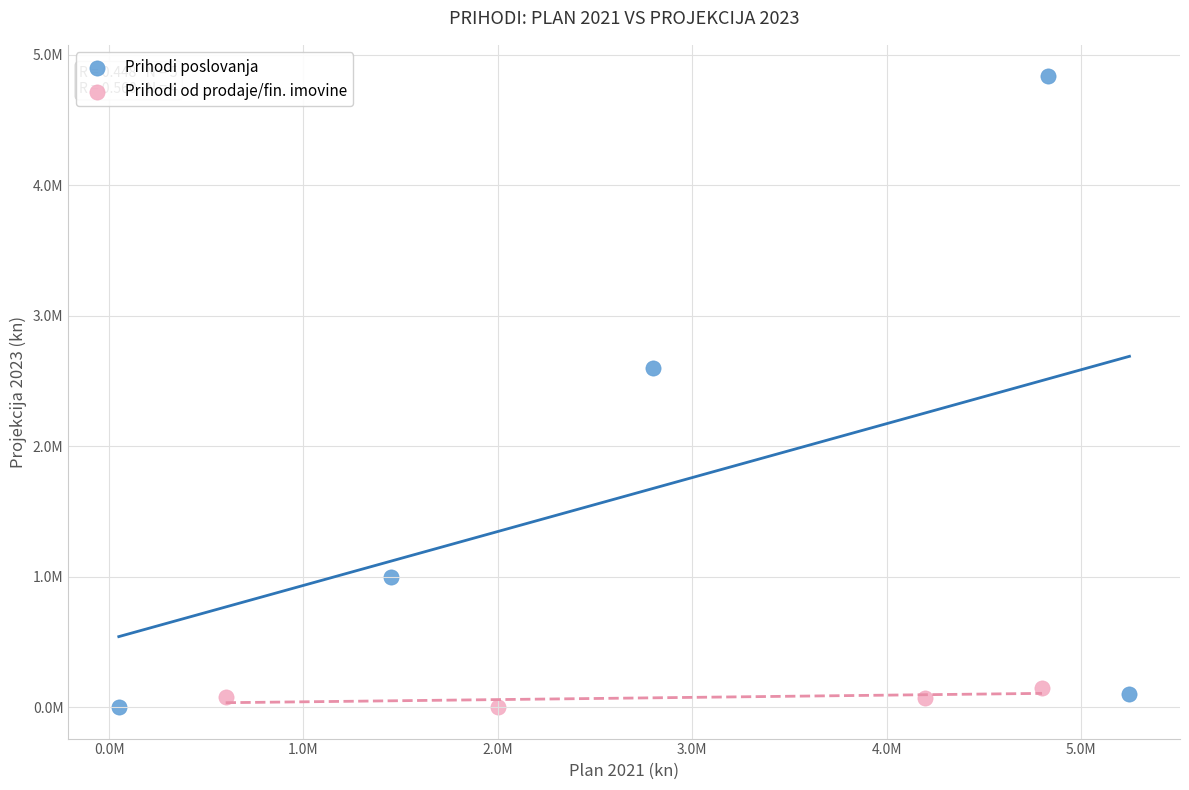

What are all the series names shown in the legend?

Prihodi poslovanja, Prihodi od prodaje/fin. imovine